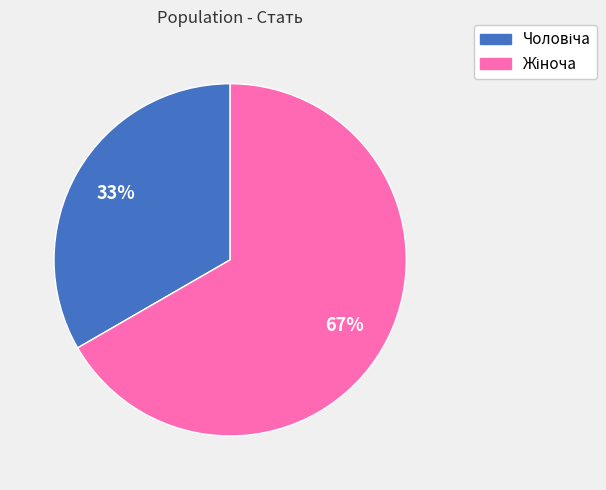

To the nearest percent, what is the average slice percentage?

50%